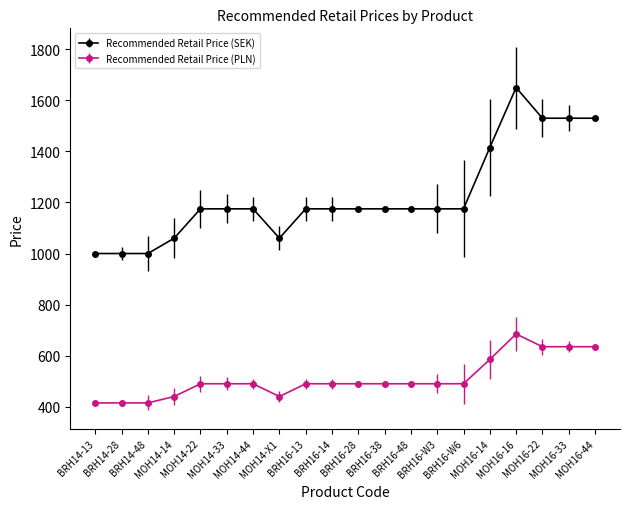

Which series has the widest spread of values?

Recommended Retail Price (SEK)